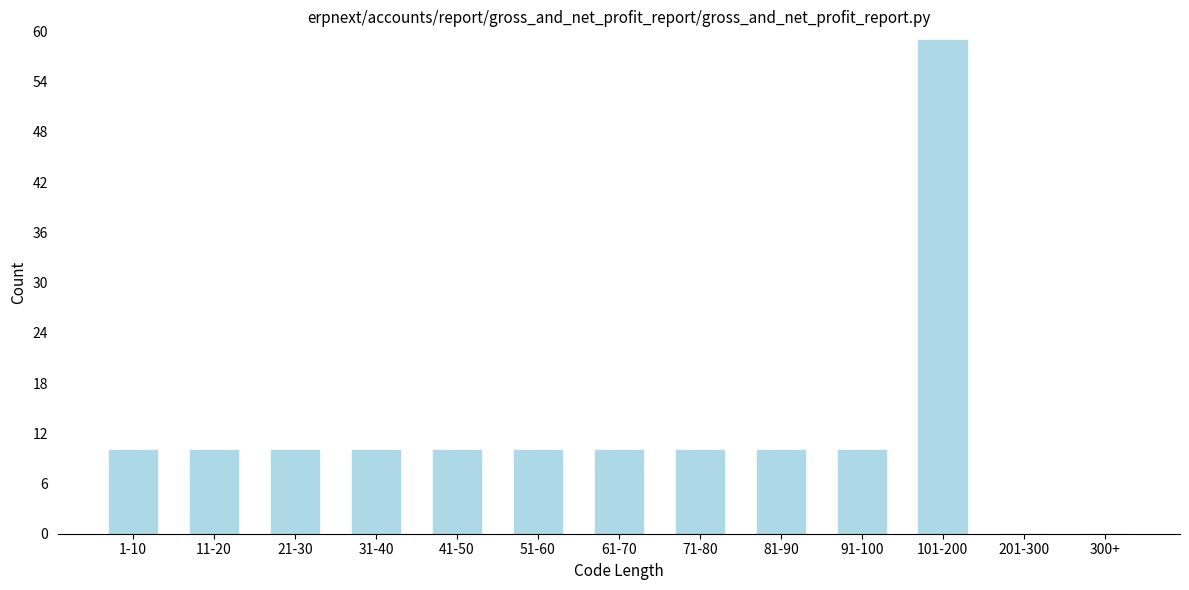

Reading left to right, extract all data points from this chart.

1-10=10	11-20=10	21-30=10	31-40=10	41-50=10	51-60=10	61-70=10	71-80=10	81-90=10	91-100=10	101-200=59	201-300=0	300+=0